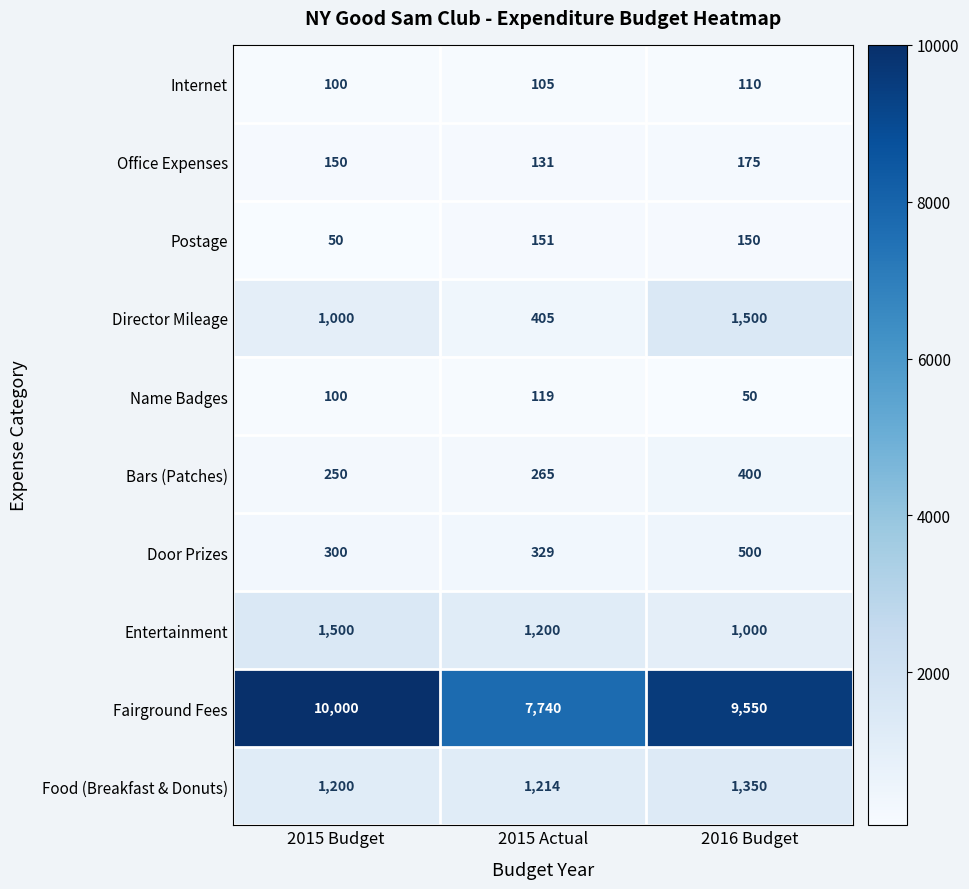

Which category has the lowest value in the Internet series?

2015 Budget